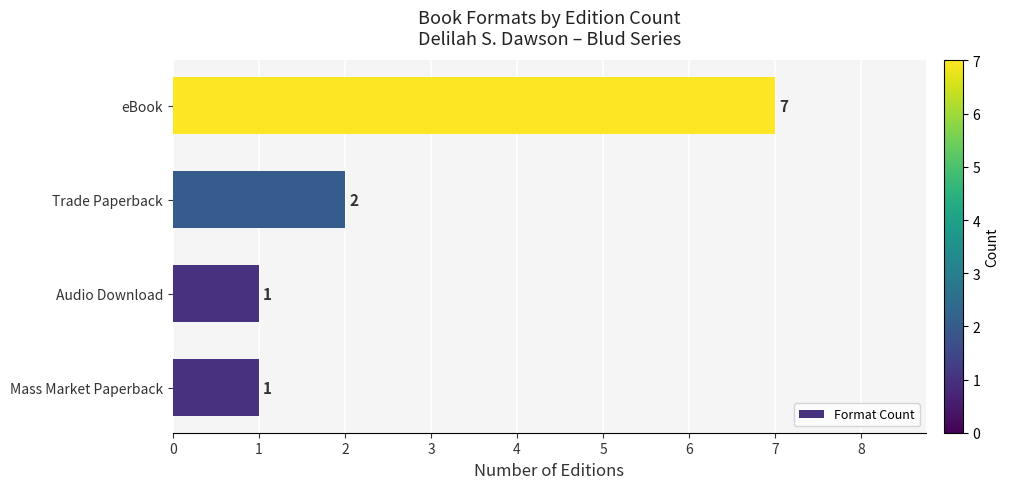

Reading bottom to top, list all the values displayed in this chart.

1	1	2	7